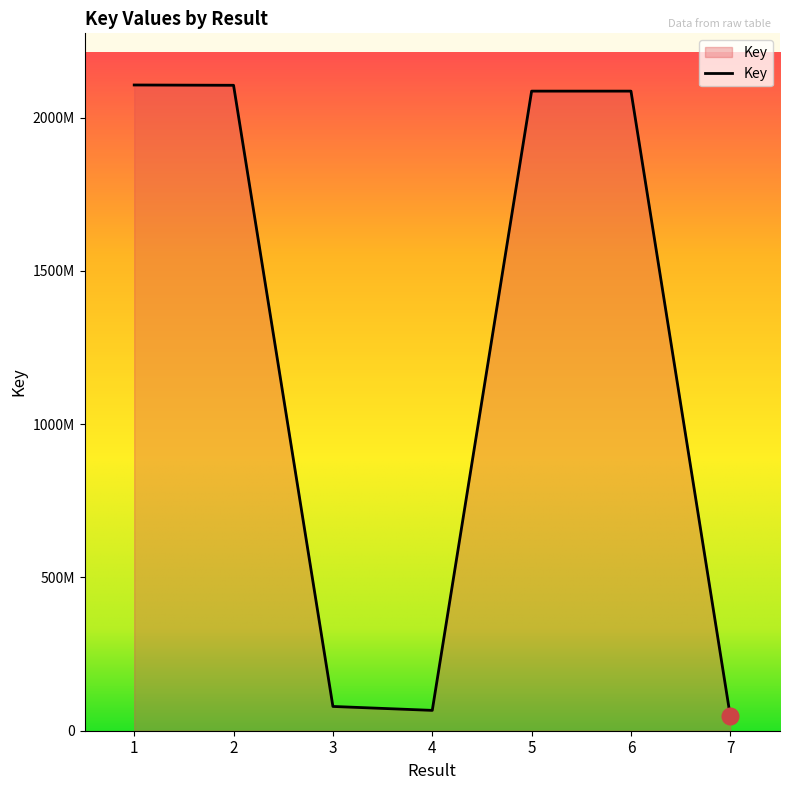

Which category has the lowest value across all series?

7